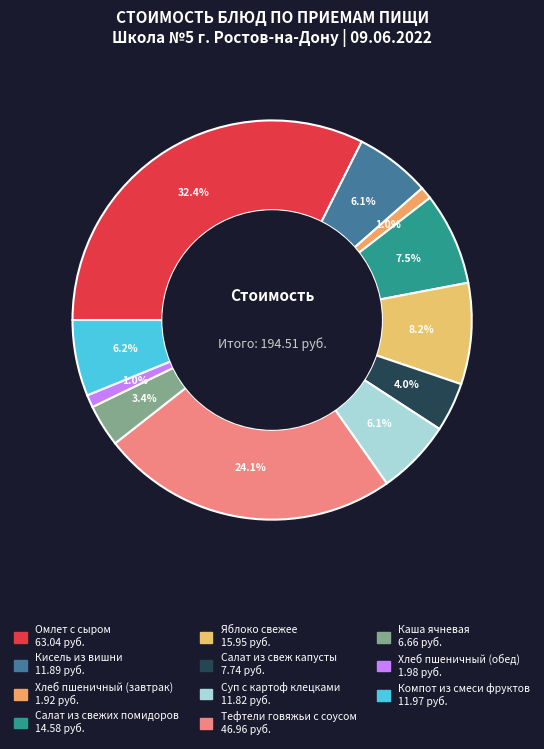

How many slices are in this pie chart?

11